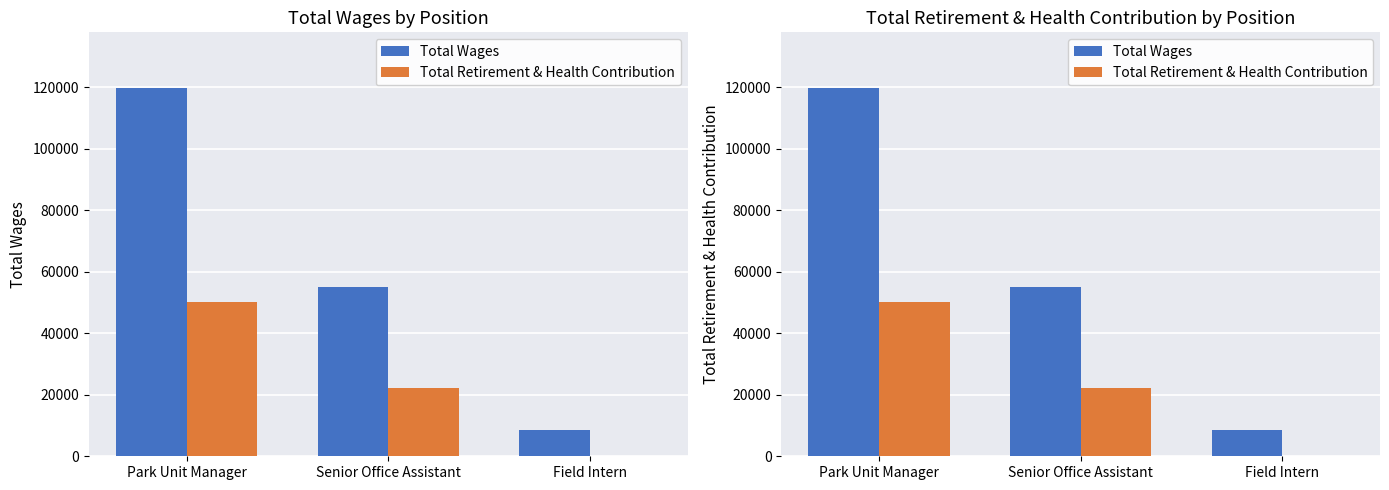

The value of Total Wages at Park Unit Manager is 119950. True or false?

True